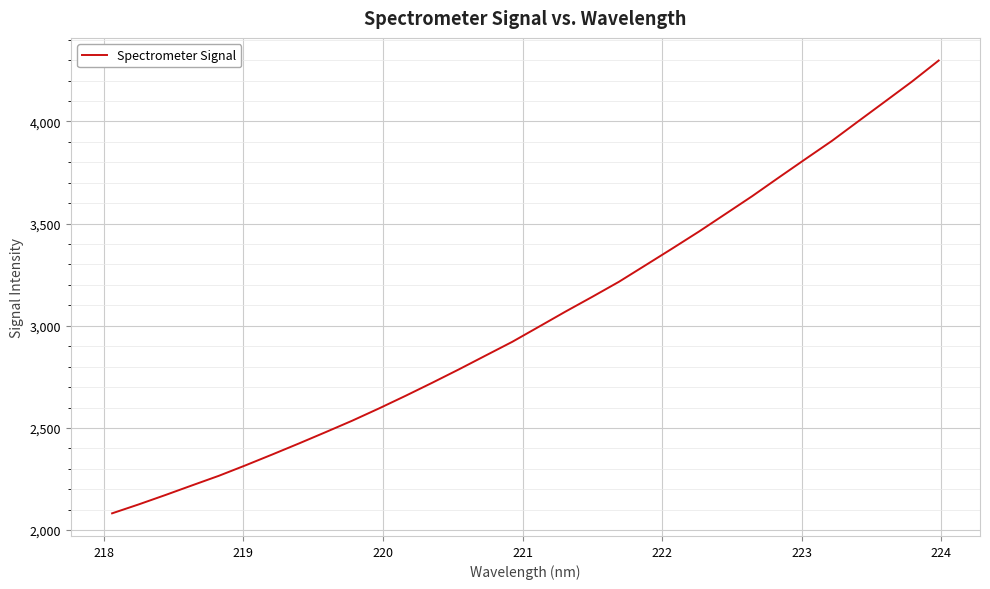

What is the minimum value shown in the chart?

2082.1